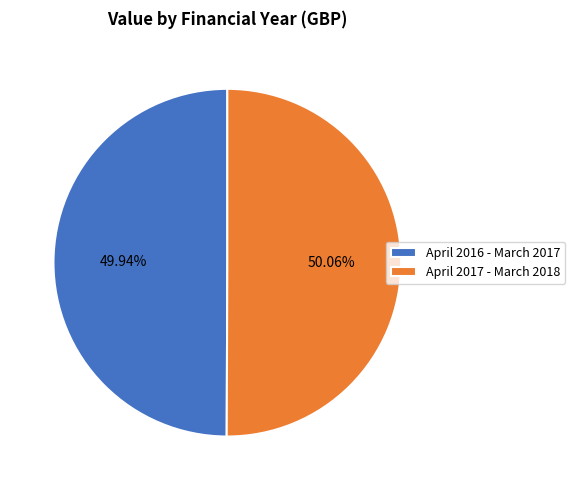

Approximately how many times larger is the value at April 2016 - March 2017 compared to April 2017 - March 2018?

1.0